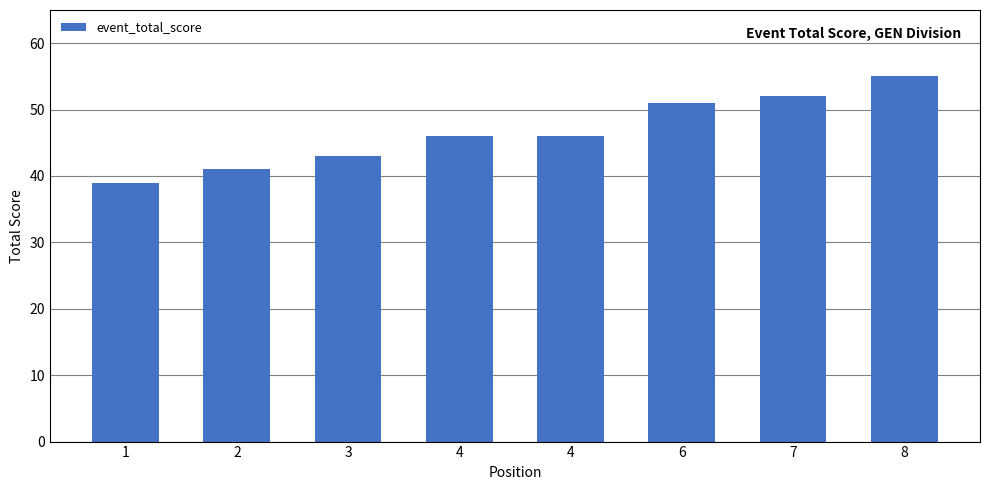

What is the ratio of the value at 4 to the value at 6?

0.9